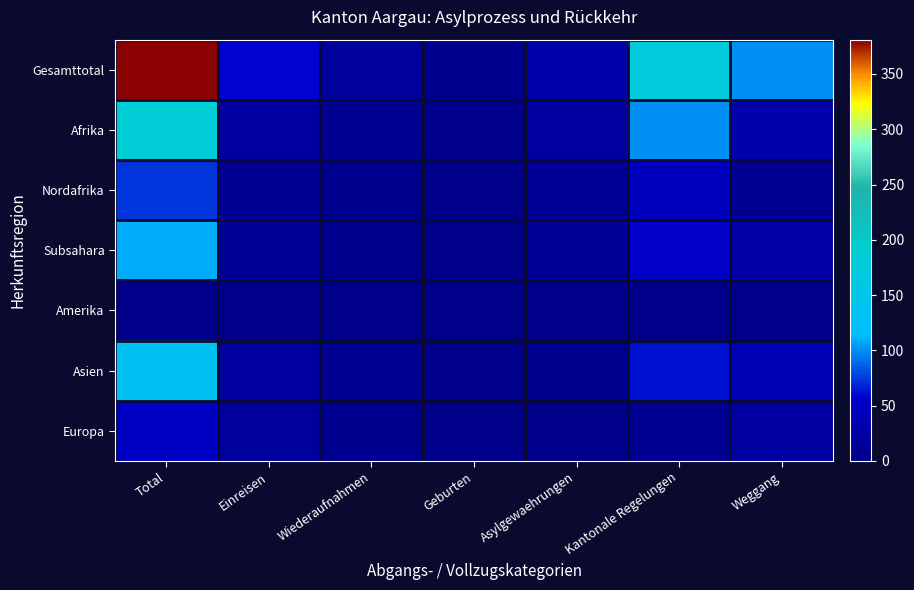

At which category does the chart reach its minimum across all series?

Einreisen